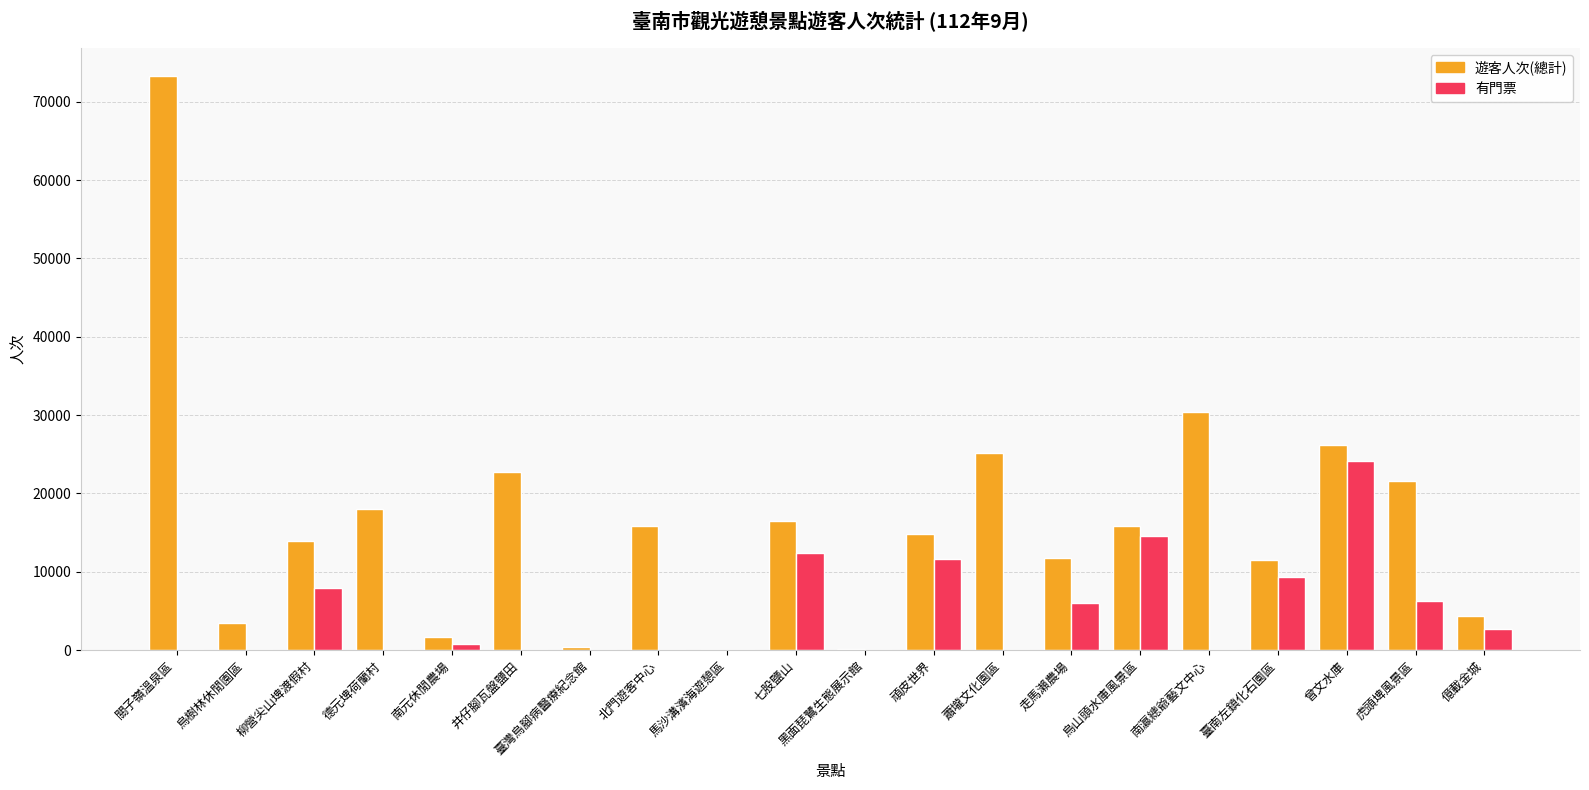

Between 德元埤荷蘭村 and 曾文水庫, which series saw the biggest shift?

有門票